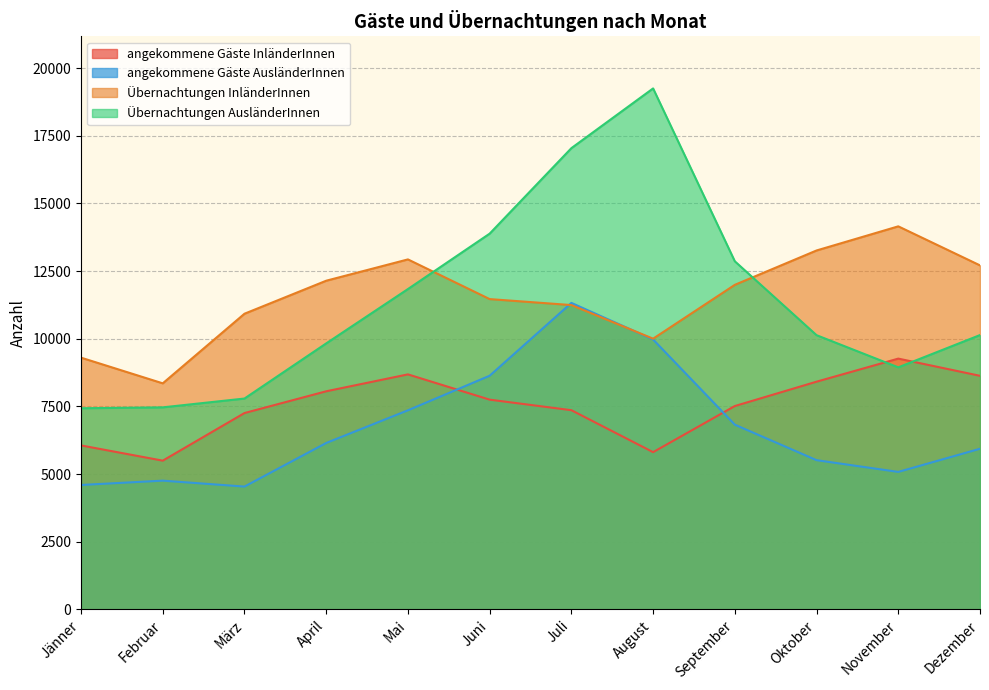

True or false: angekommene Gäste AusländerInnen has a value of 2559 at Jänner.

False